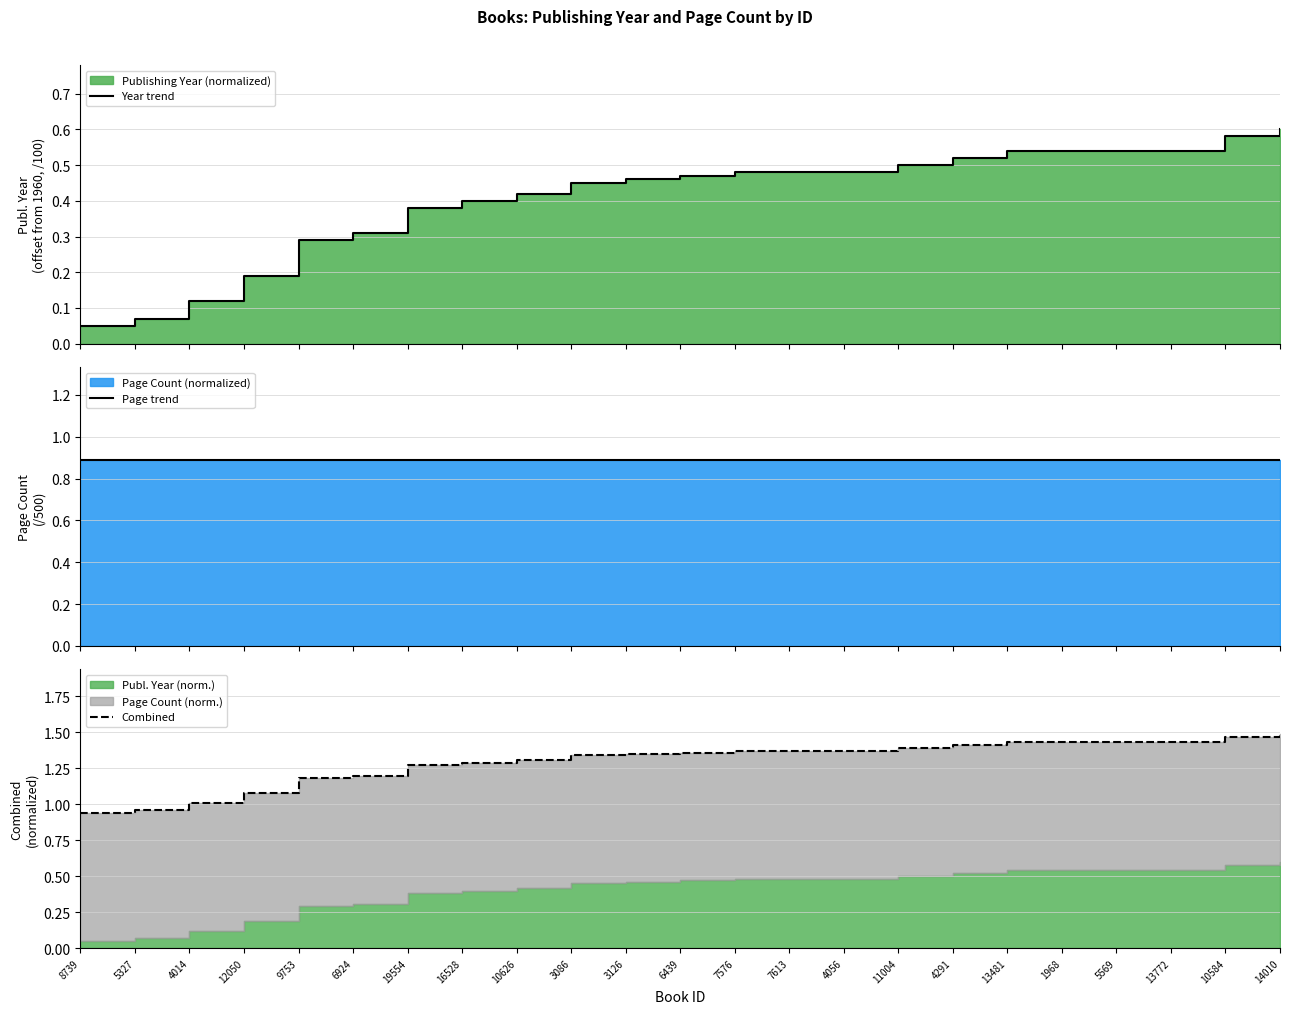

Is the value of Year trend at 1968 greater than the value of Combined at 1968?

No